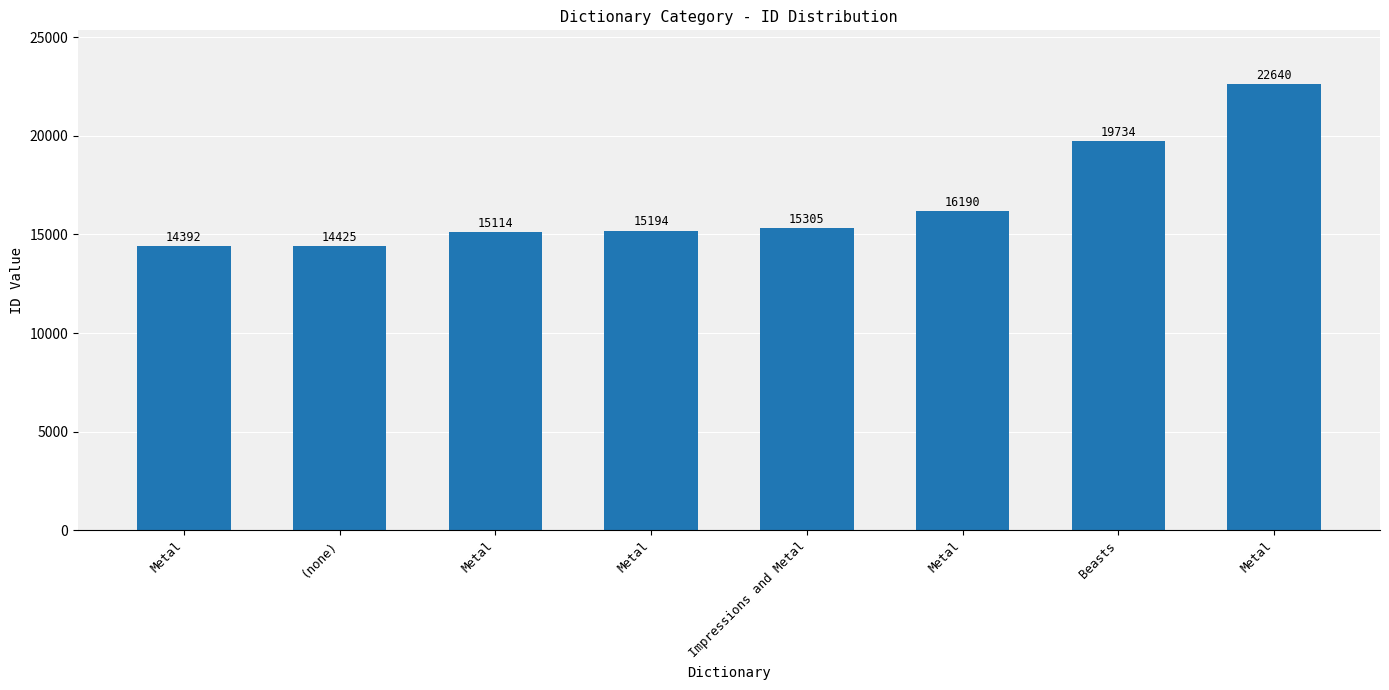

What is the difference between the maximum and minimum values?

8248